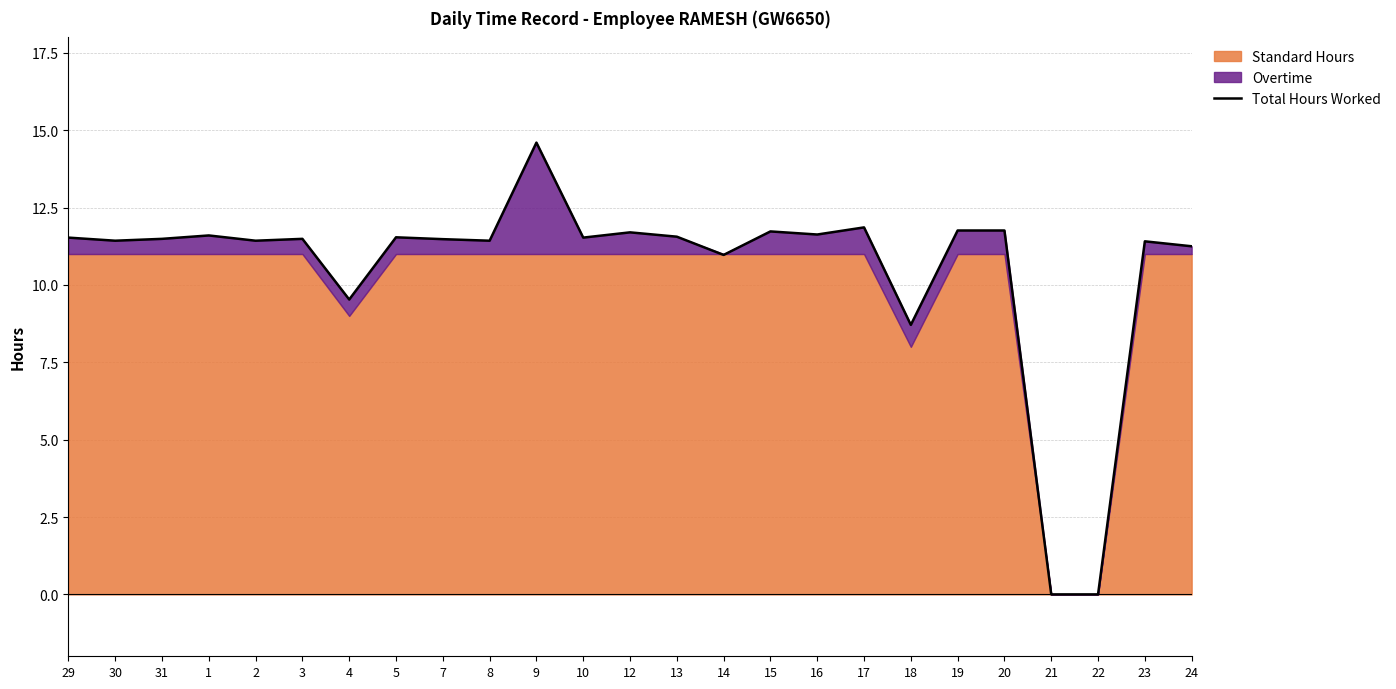

Reading left to right, transcribe all the data shown in this chart.

29=11.5	30=11.4	31=11.5	1=11.6	2=11.4	3=11.5	4=9.5	5=11.5	7=11.5	8=11.4	9=14.6	10=11.5	12=11.7	13=11.6	14=11.0	15=11.7	16=11.6	17=11.9	18=8.7	19=11.8	20=11.8	21=0.0	22=0.0	23=11.4	24=11.2